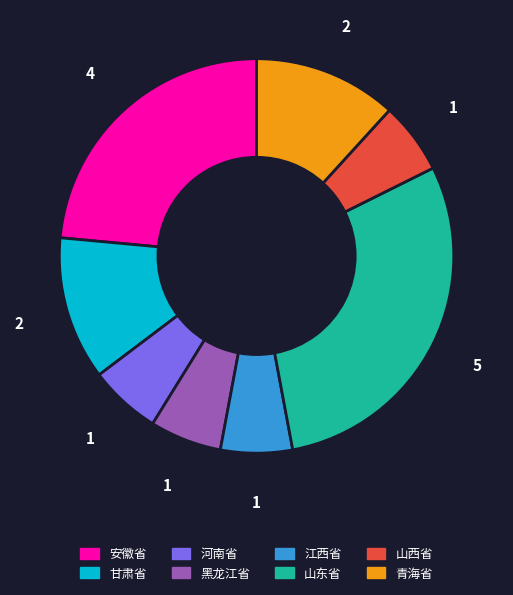

Between 安徽省 and 河南省, which is larger?

安徽省